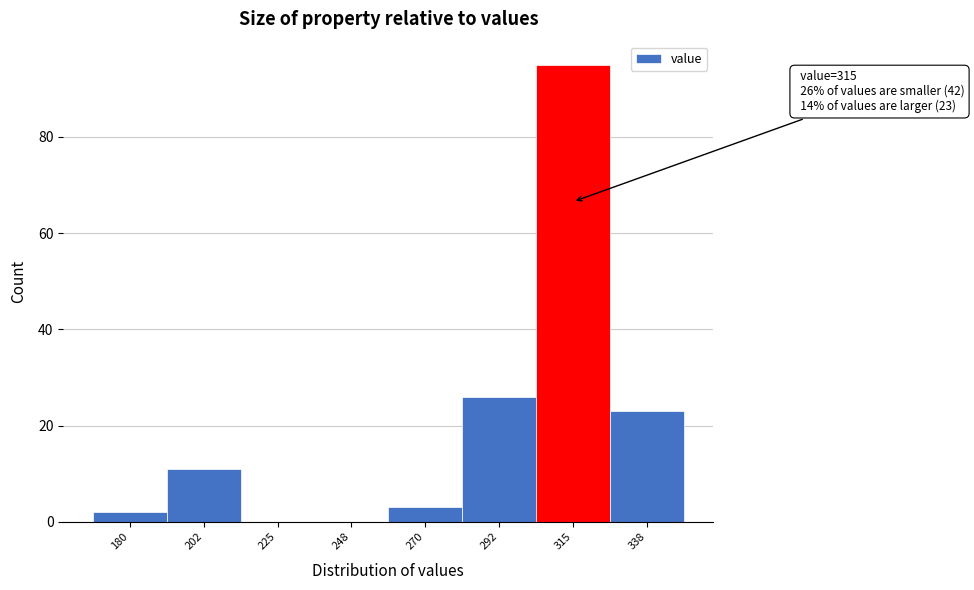

Which range on the x-axis has the tallest bar?

305 to 325